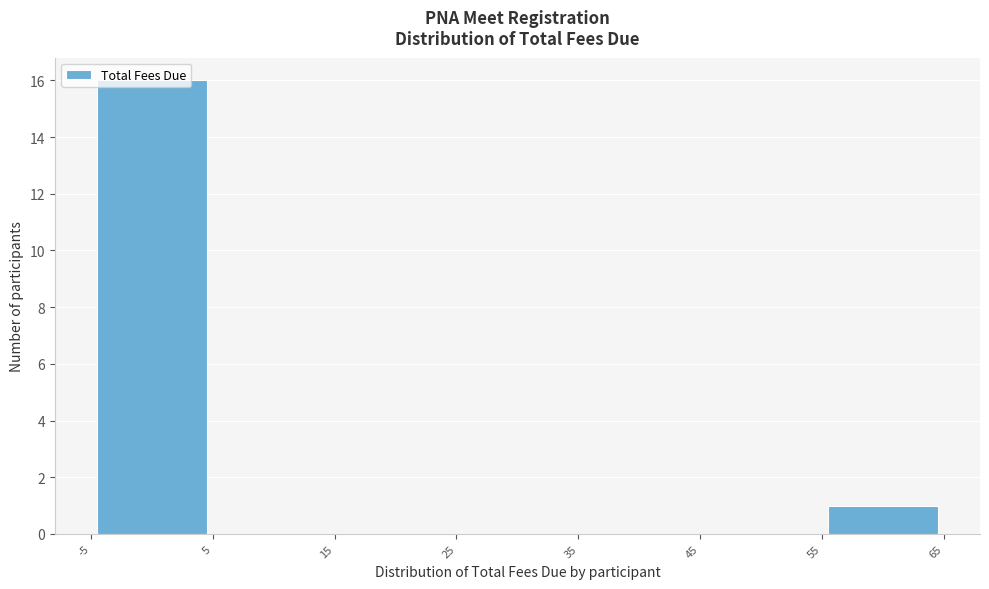

Reading left to right, list every bar in this chart as the range it spans on the x-axis followed by its height. The values are not printed on the chart, so give them approximately, as read against the axis.

-5 to 5: 16
5 to 15: 0
15 to 25: 0
25 to 35: 0
35 to 45: 0
45 to 55: 0
55 to 65: 1